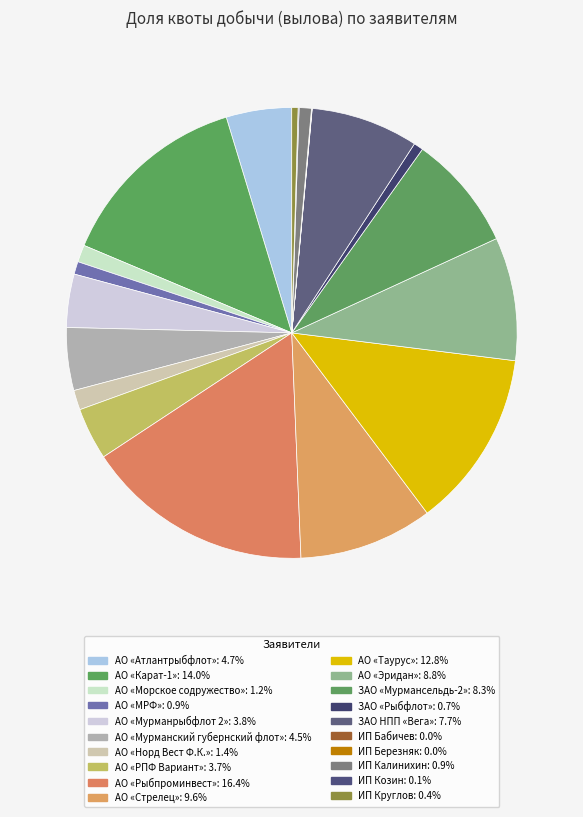

Is it true that АО «Рыбпроминвест» is 16% of the pie?

True